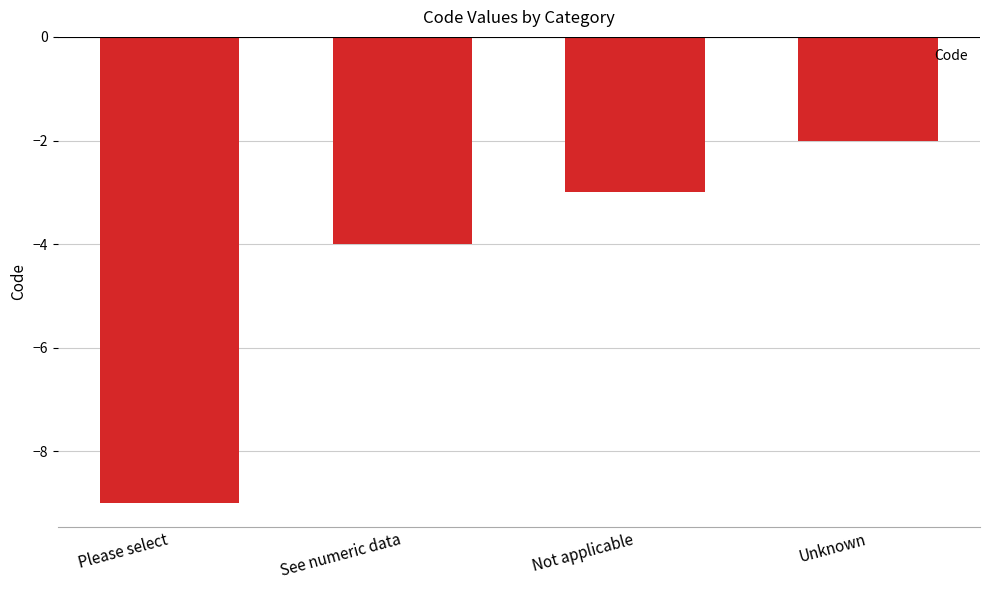

The chart shows a value of -2 at Unknown. True or false?

True